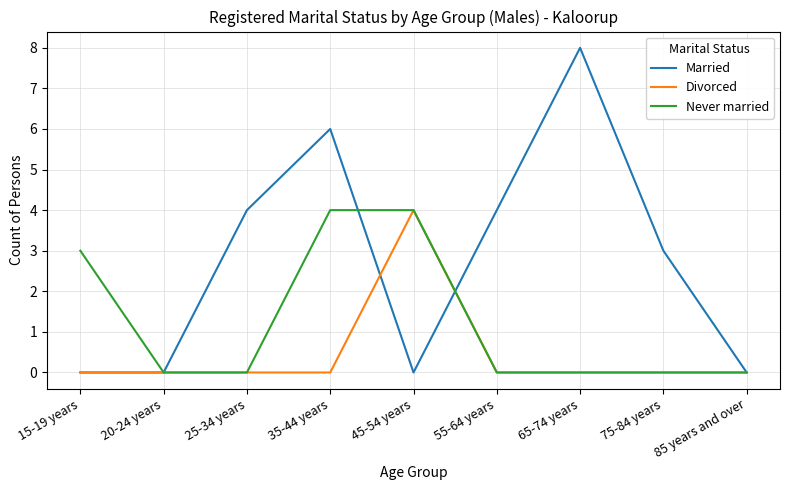

What is the maximum value shown in the chart?

8